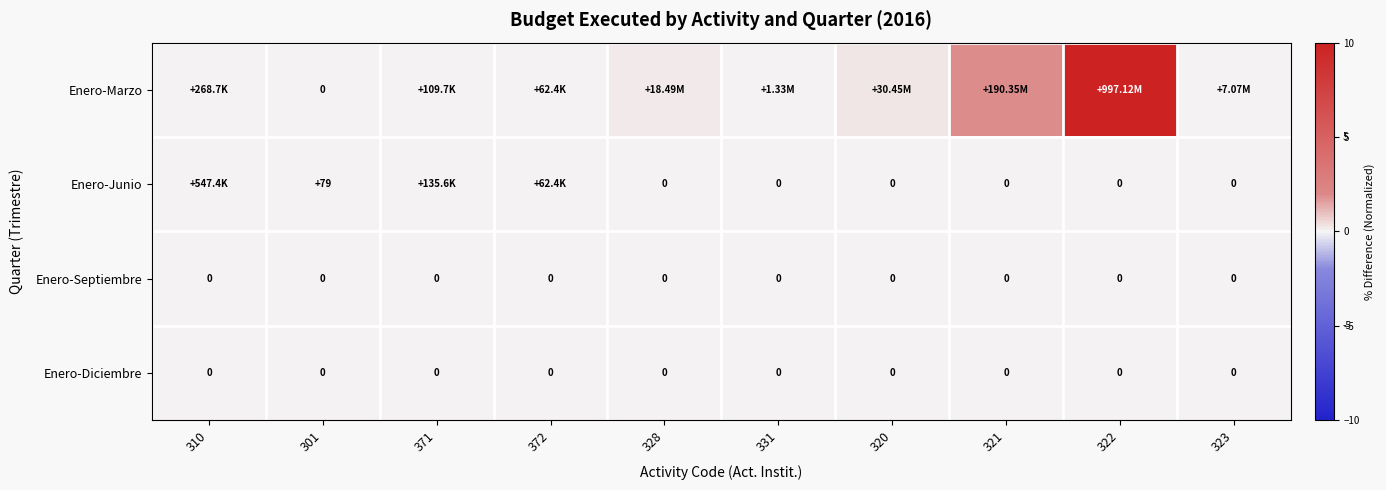

At which label does Enero-Junio reach its minimum?

328